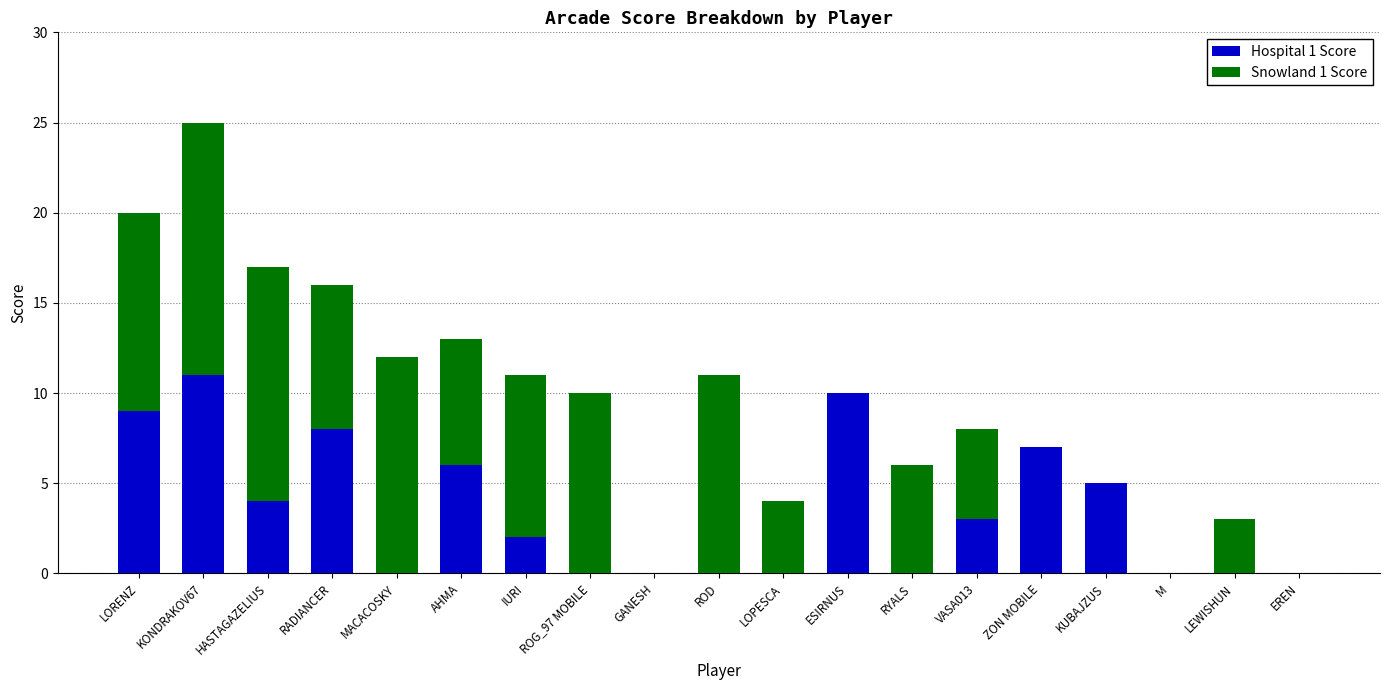

The value of Hospital 1 Score at EREN is -4. True or false?

False